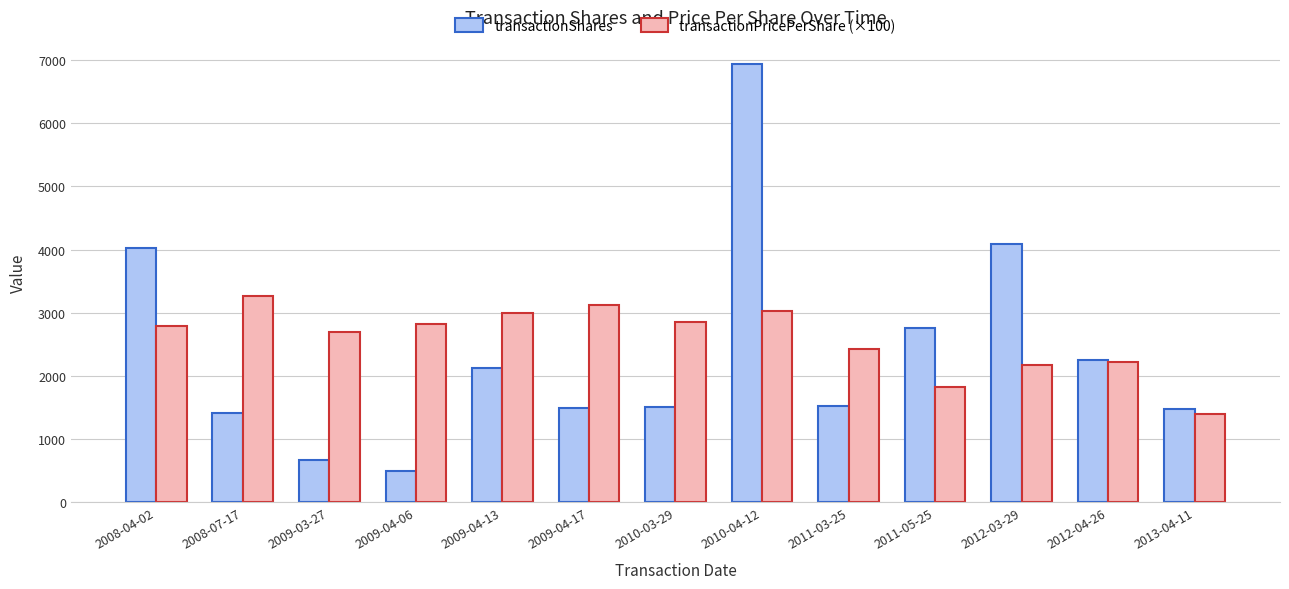

What is the value of the transactionShares bar at the 11th from the left?

4096.0